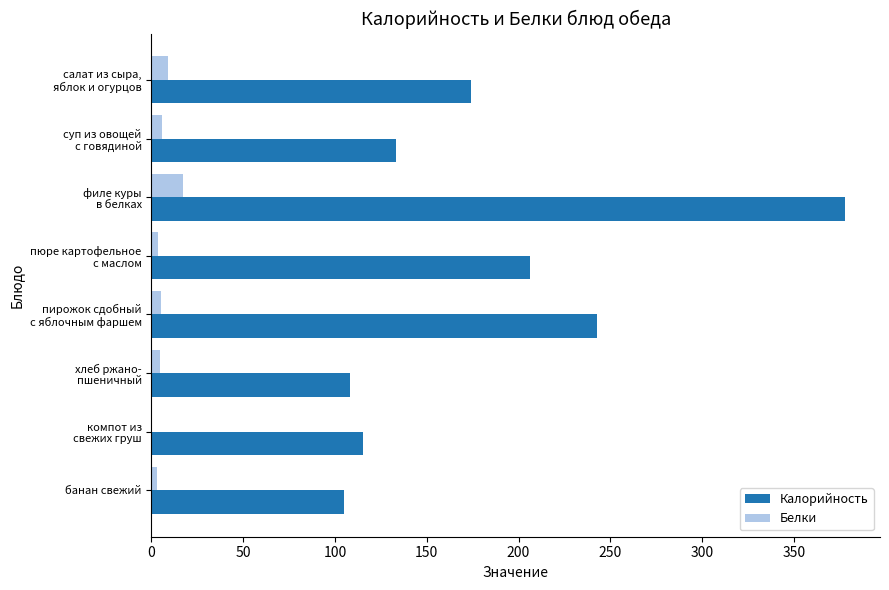

What is the greatest value displayed?

378.0